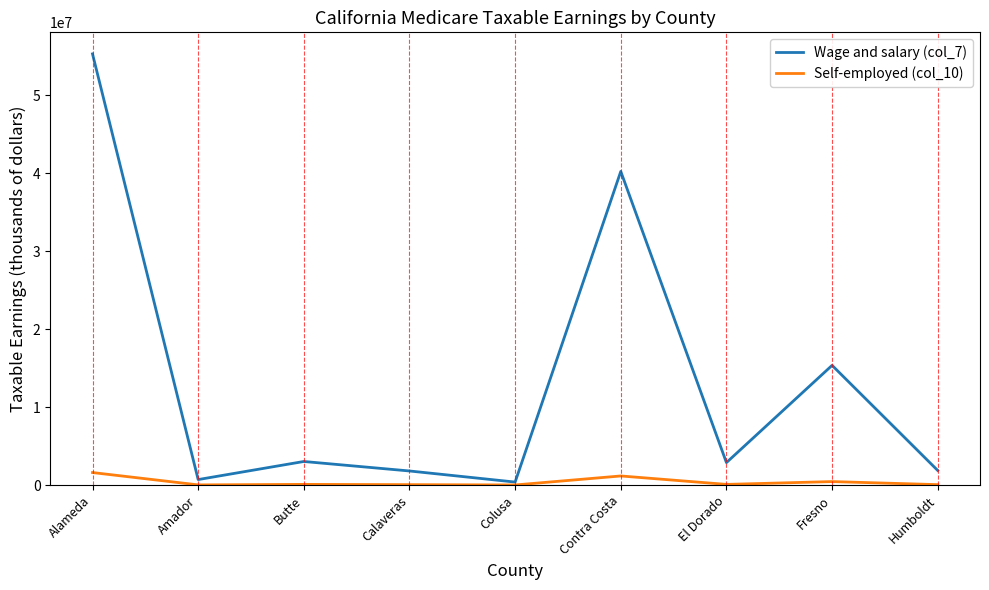

Is it true that Wage and salary (col_7) equals 40210875 at Contra Costa?

True